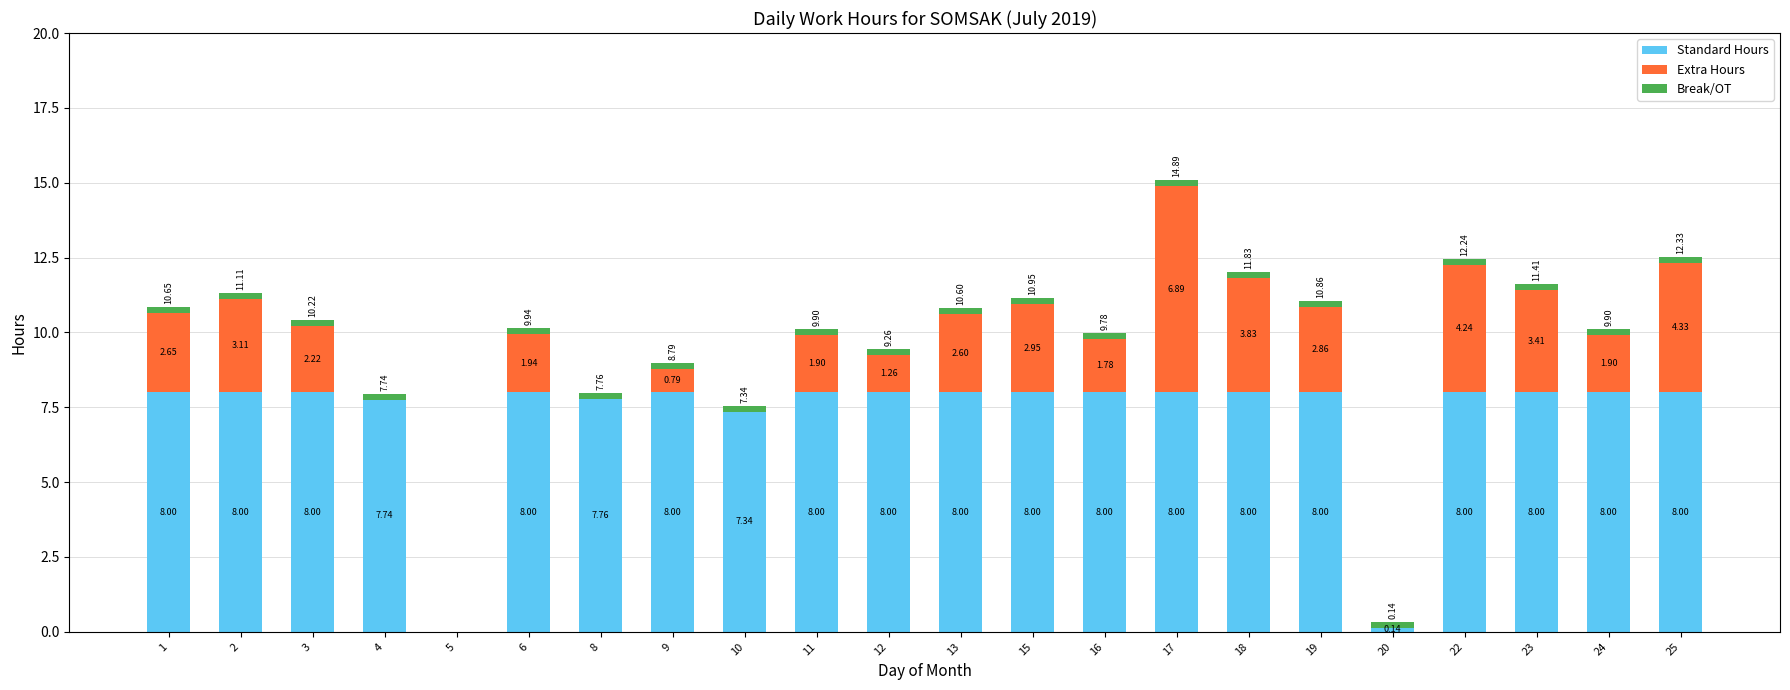

What is the total value across all series at 22?

12.4